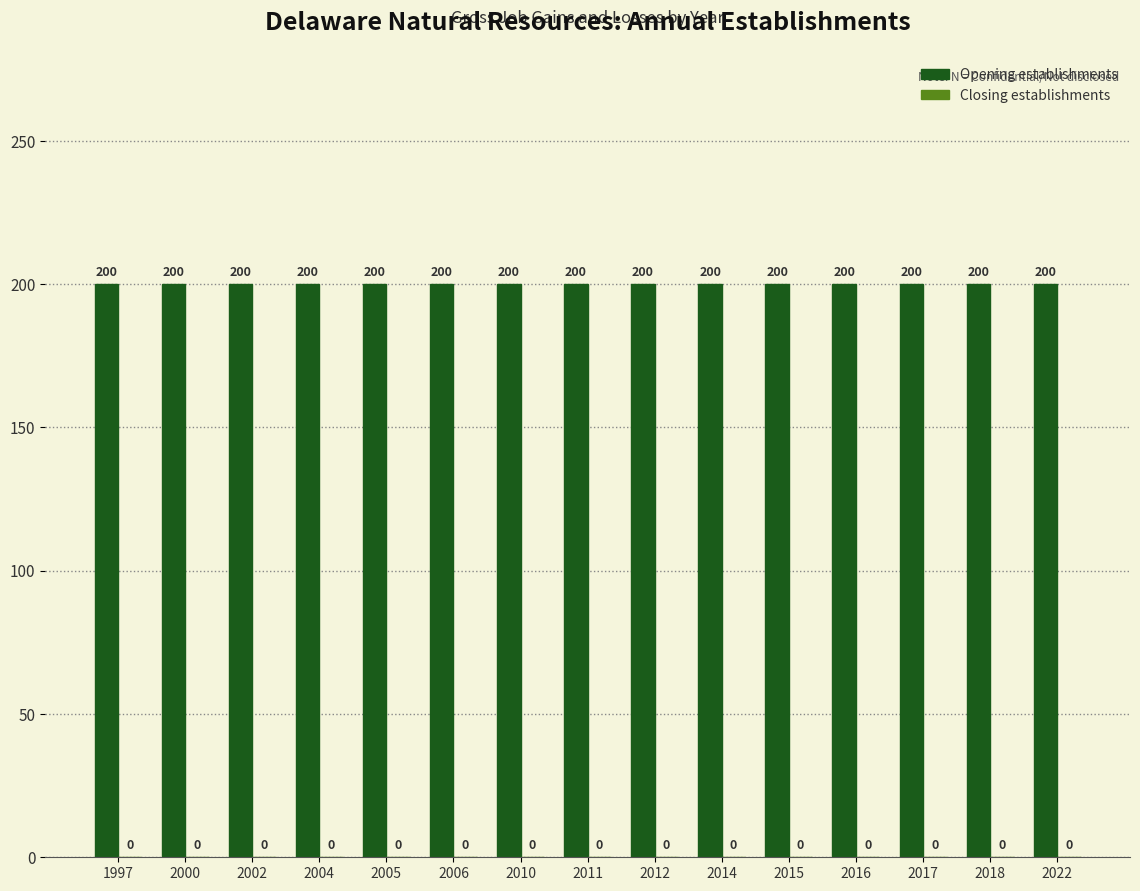

What is the value of the Opening establishments bar at the 15th from the left?

200